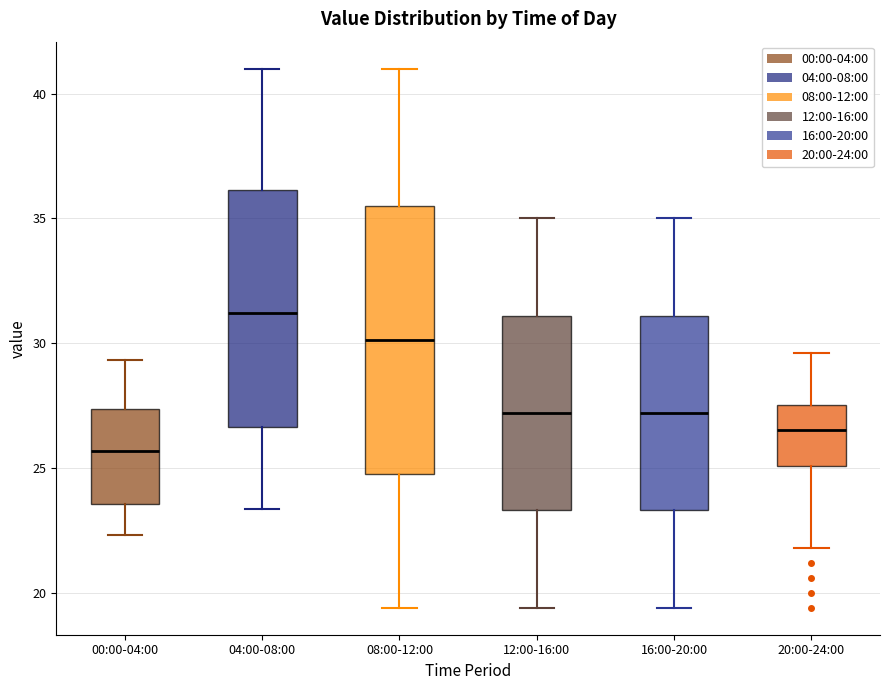

Which box's median line is the highest?

04:00-08:00